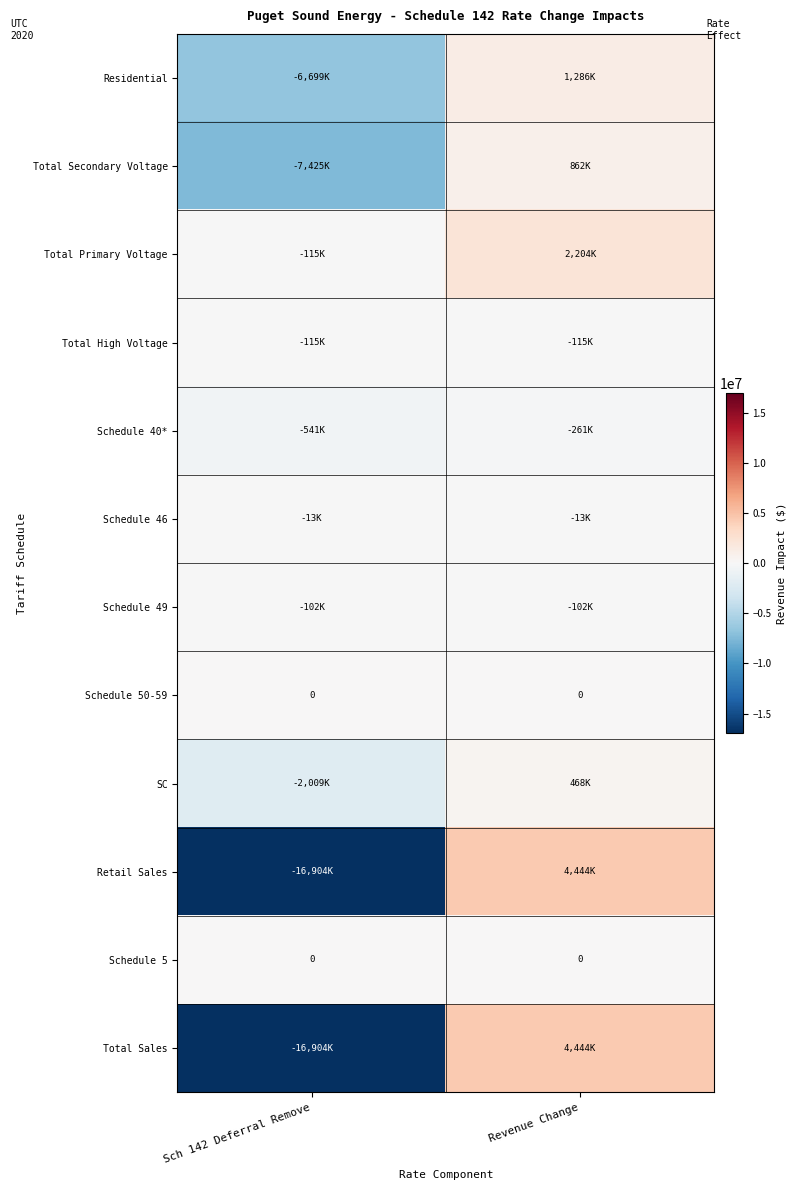

Which series has the largest total across all categories?

Total Primary Voltage